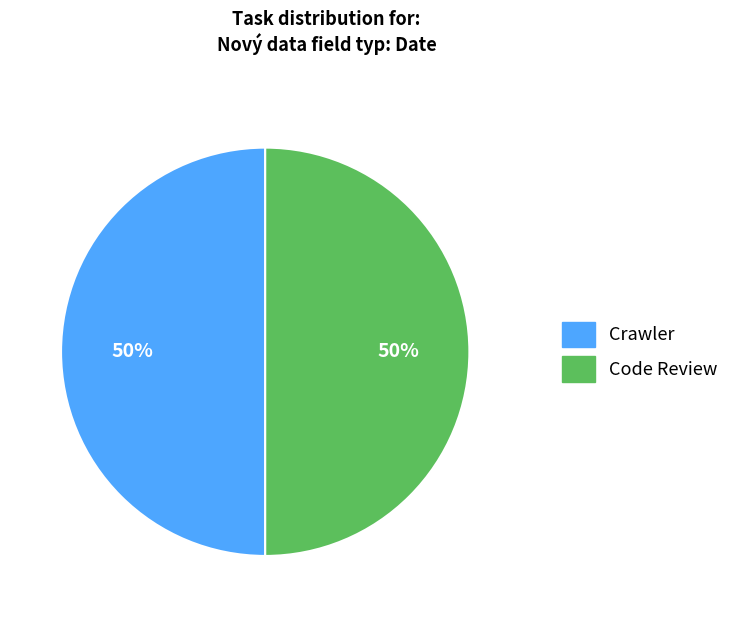

To the nearest percent, what portion does Crawler represent?

50%